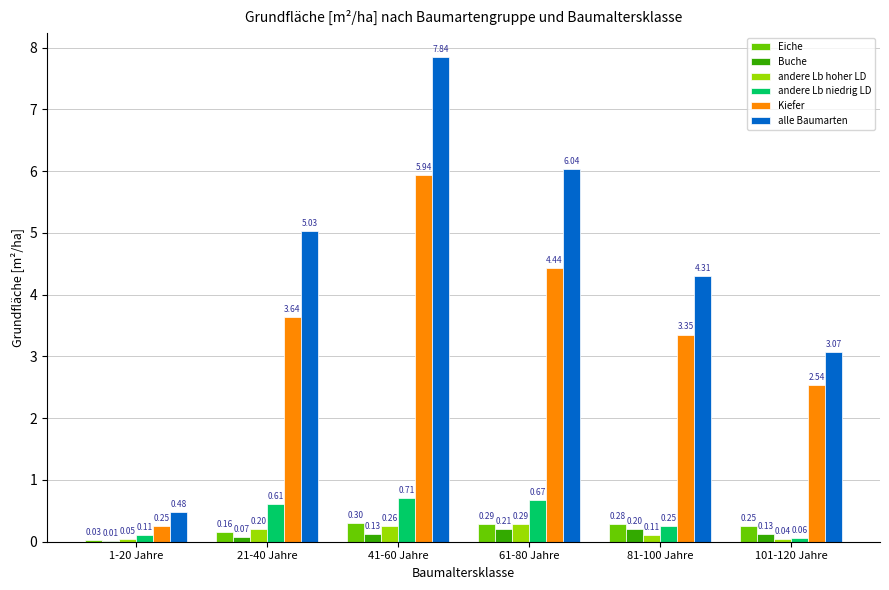

What is the sum of the andere Lb hoher LD values at 41-60 Jahre and 101-120 Jahre?

0.3